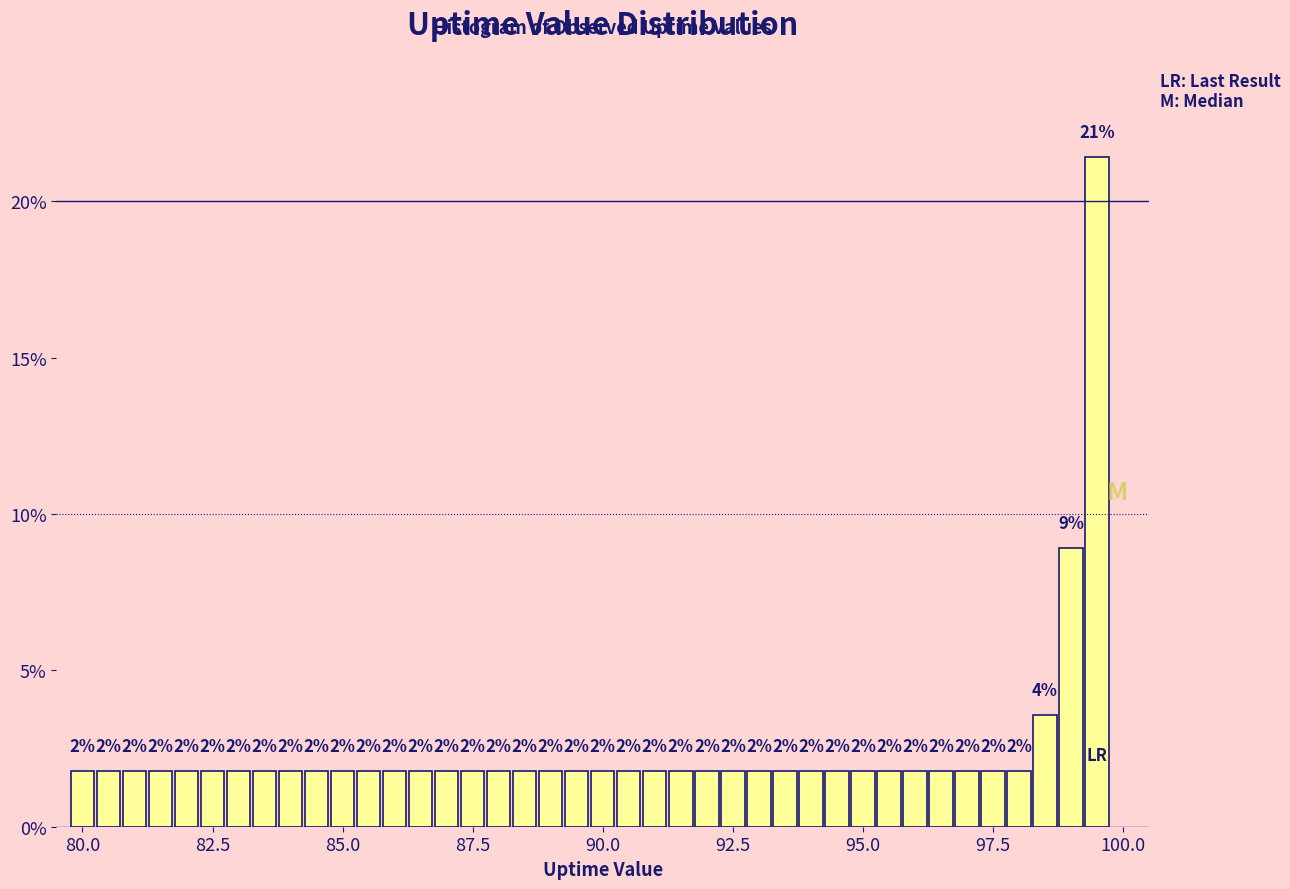

Read against the x-axis, roughly where is the centre of the tallest bar?

99.5